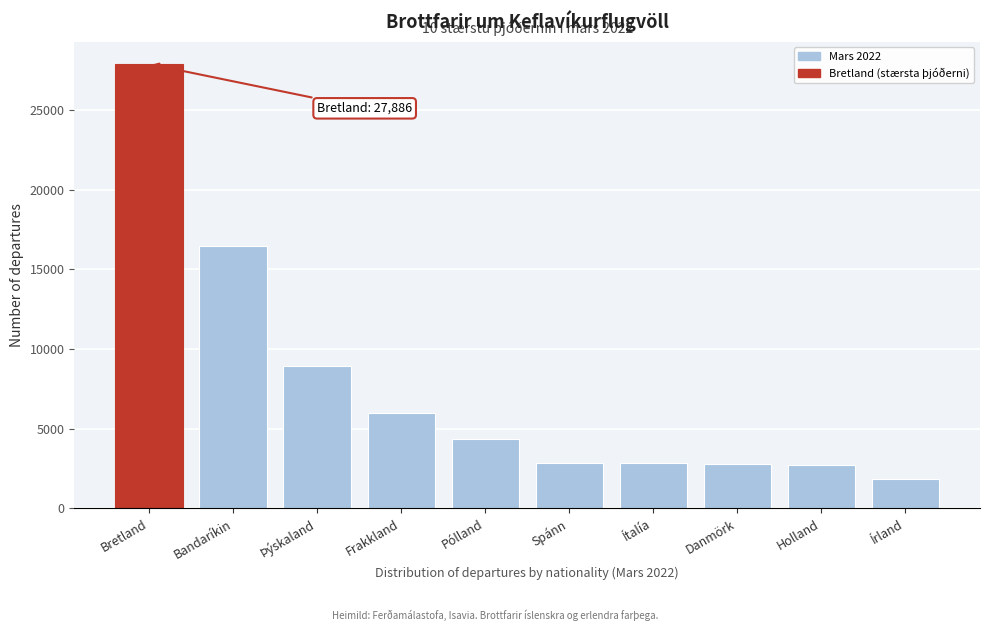

What is the change in value from Holland to Írland?

-898